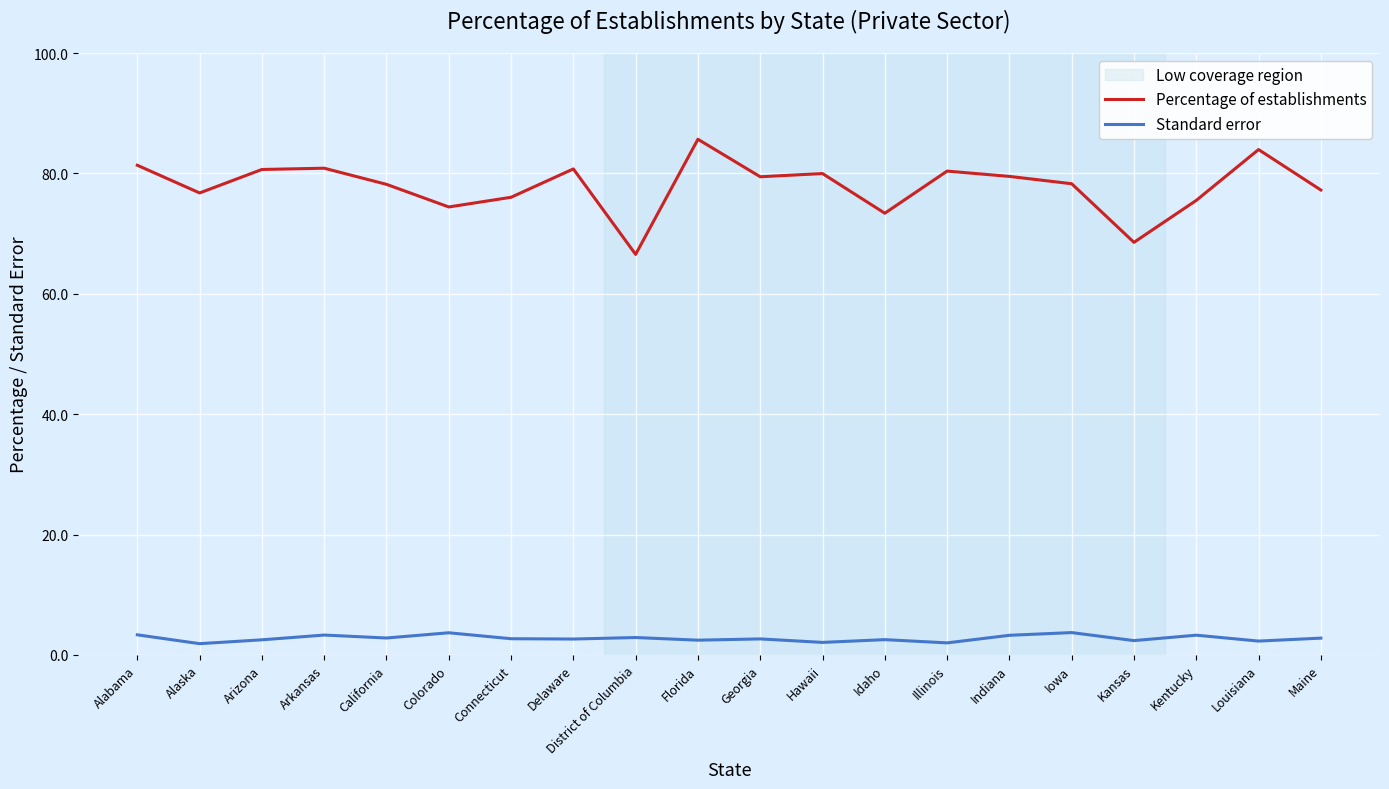

Is the value of Percentage of establishments at Hawaii greater than the value of Standard error at California?

Yes